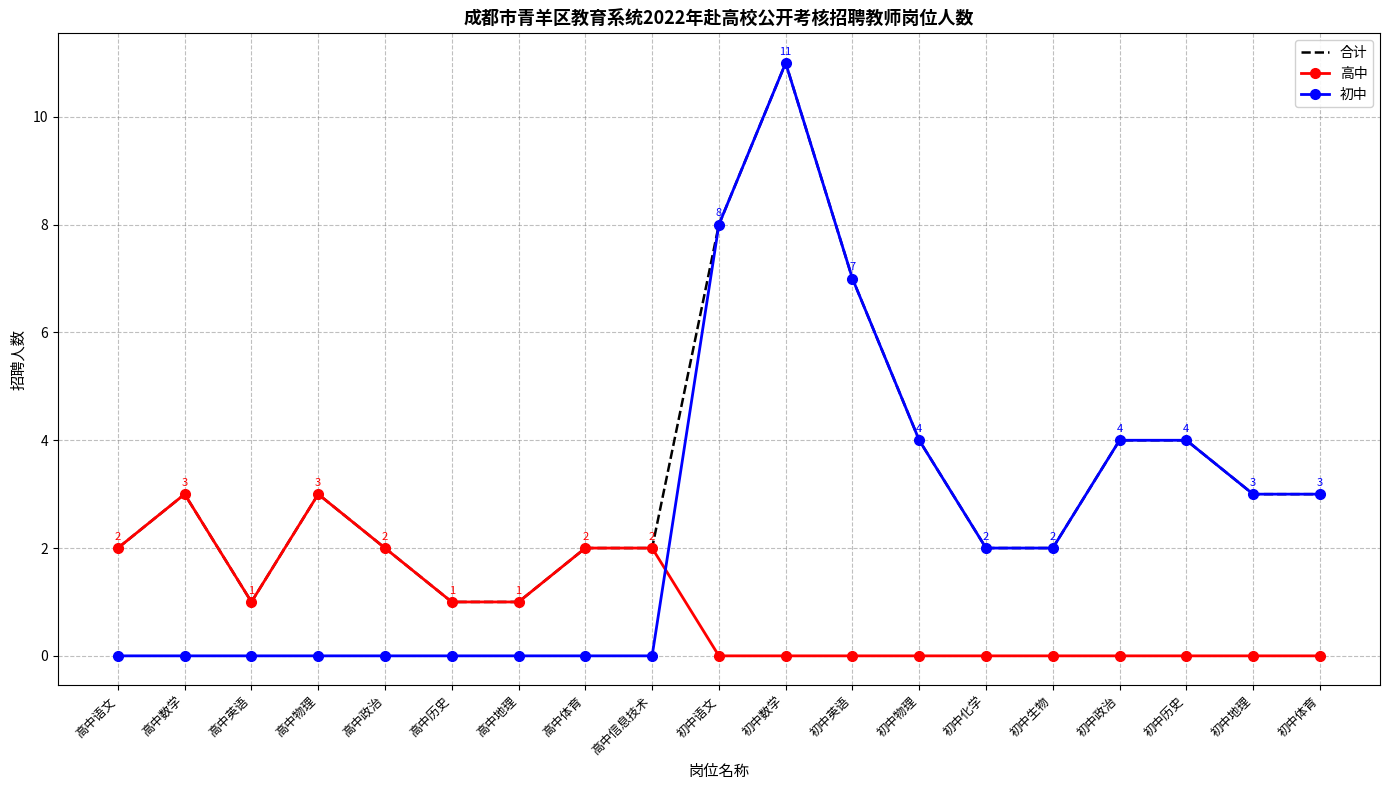

Which series has the largest total across all categories?

合计